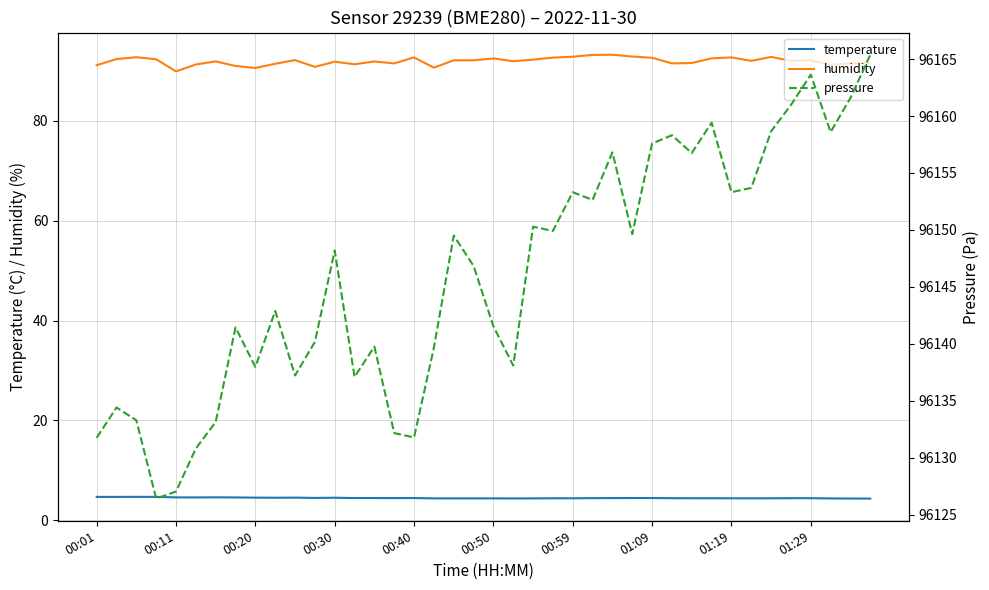

True or false: humidity has a value of 166.9 at 25.

False